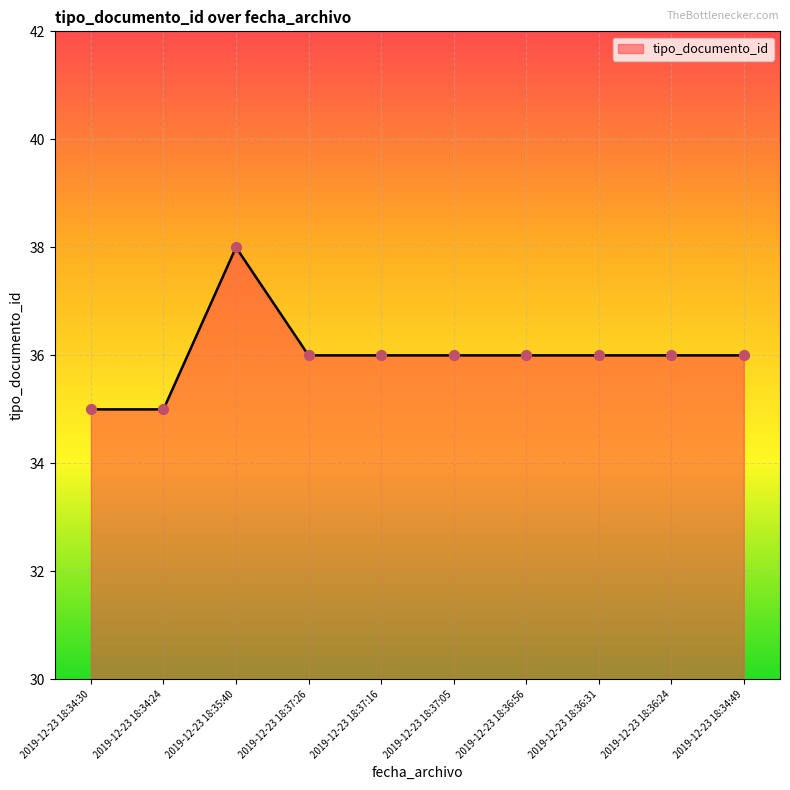

What is the ratio of the value at 2019-12-23 18:34:24 to the value at 2019-12-23 18:36:24?

1.0